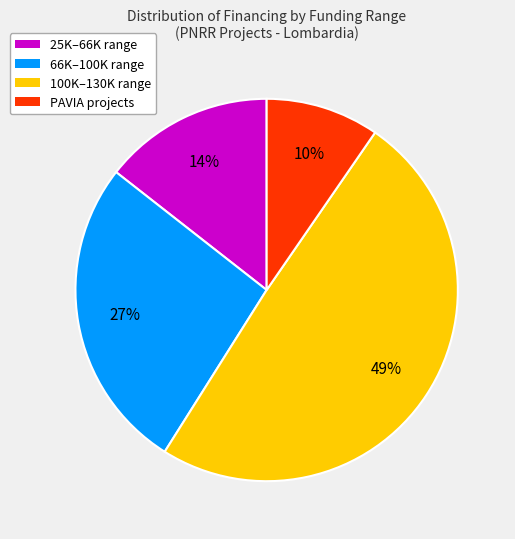

How many segments does this pie chart have?

4